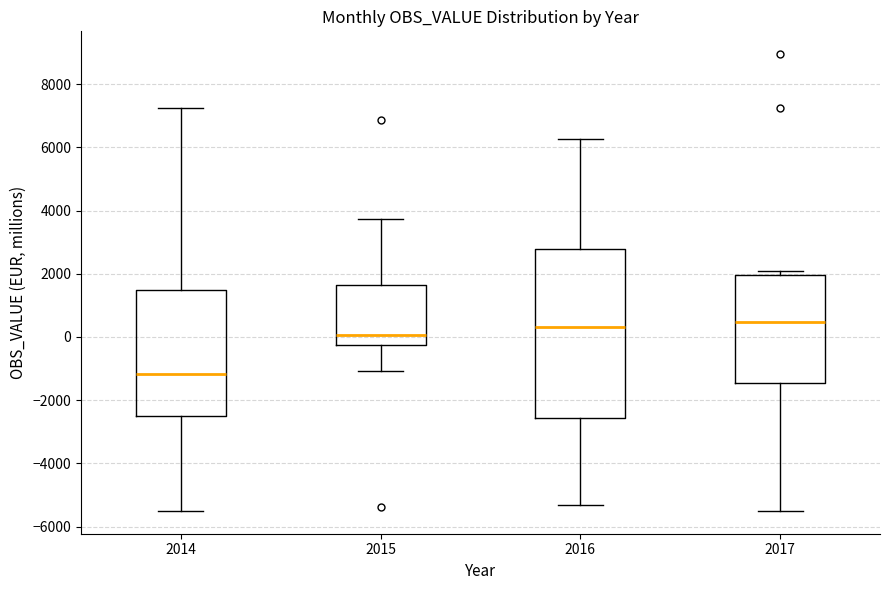

Reading left to right, transcribe this box plot: for each box, give where its median line is, the range the box spans, and where its two whiskers end, as read against the y-axis. The values are not printed on the chart, so give them approximately, as read against the axis.

2014: median -1200, box -2600 to 1400, whiskers -5600 to 7200
2015: median 0, box -200 to 1600, whiskers -1000 to 3800
2016: median 400, box -2600 to 2800, whiskers -5400 to 6200
2017: median 400, box -1400 to 2000, whiskers -5600 to 2200